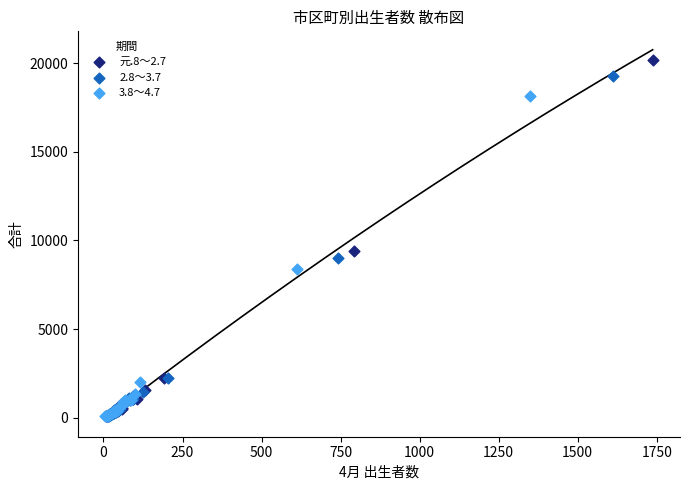

What are all the series names shown in the legend?

元.8～2.7, 2.8～3.7, 3.8～4.7